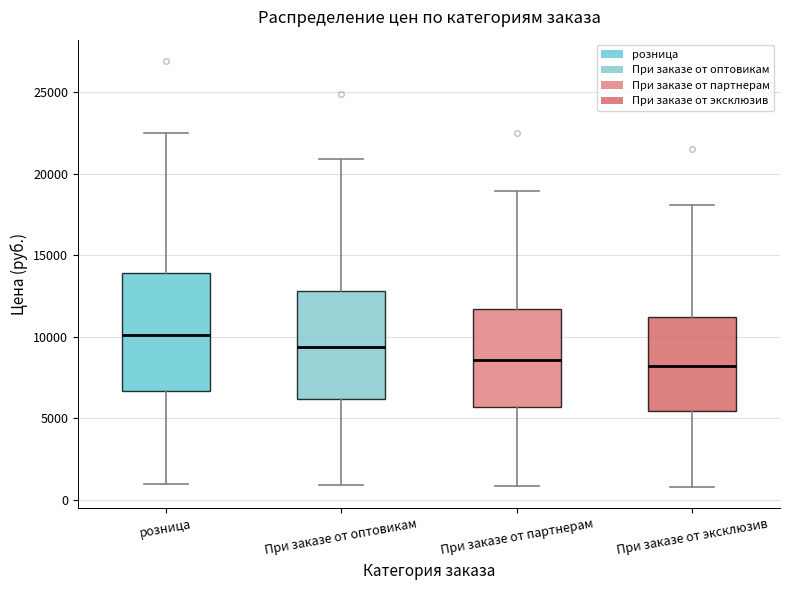

Reading left to right, read every box against the y-axis: the position of its median line, the range the box covers, and the ends of its whiskers. The values are not printed on the chart, so give them approximately, as read against the axis.

розница: median 10000, box 6500 to 14000, whiskers 1000 to 22500
При заказе от оптовикам: median 9500, box 6000 to 13000, whiskers 1000 to 21000
При заказе от партнерам: median 8500, box 5500 to 11500, whiskers 1000 to 19000
При заказе от эксклюзив: median 8000, box 5500 to 11000, whiskers 1000 to 18000